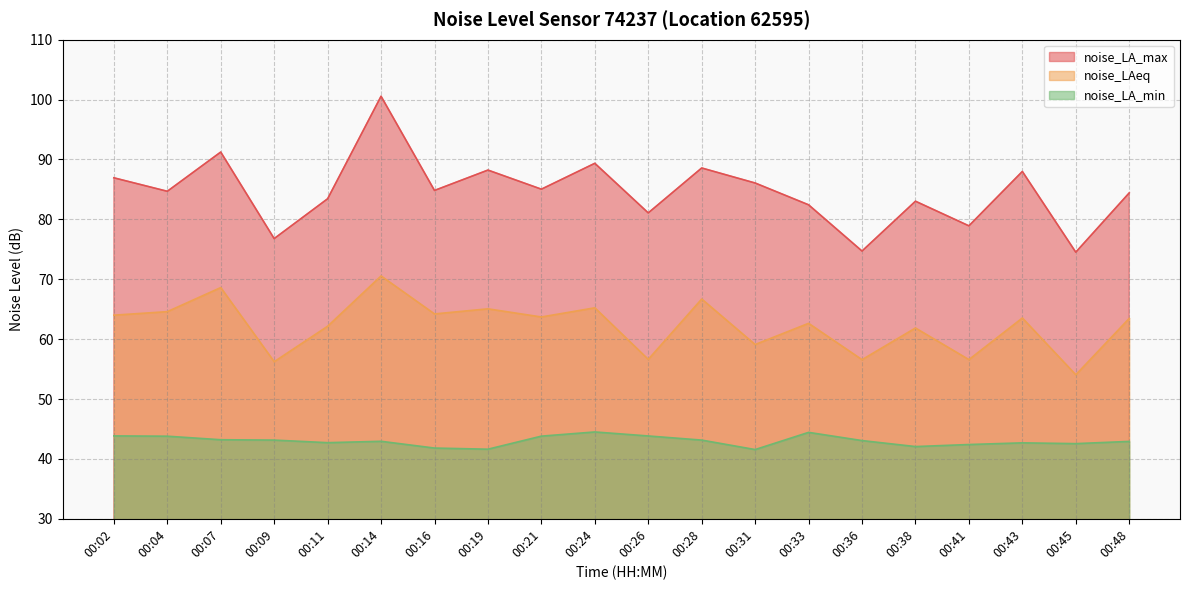

Which series has the largest total across all categories?

noise_LA_max